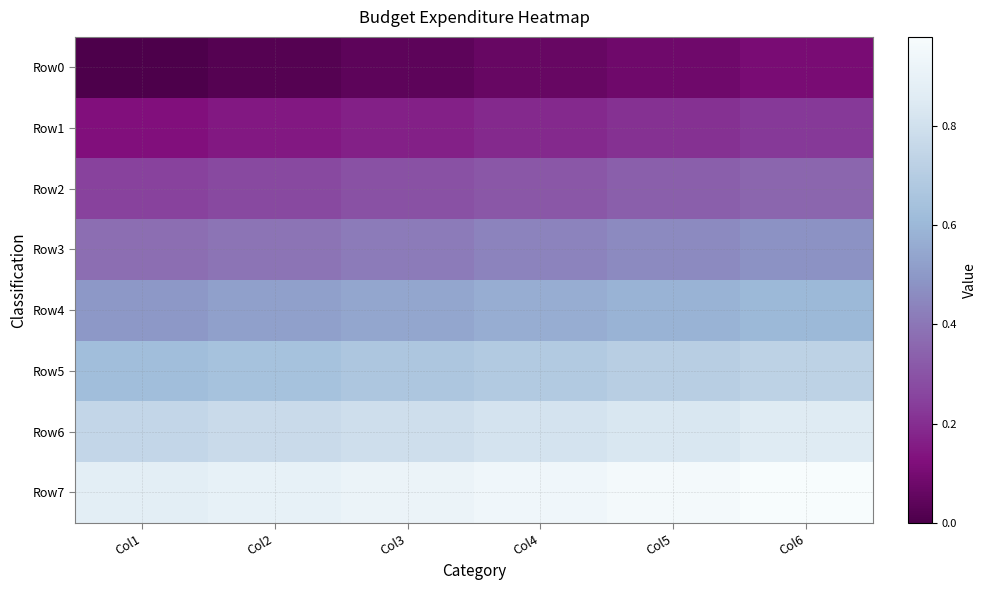

What is the difference between the highest and lowest values at Col6?

0.9